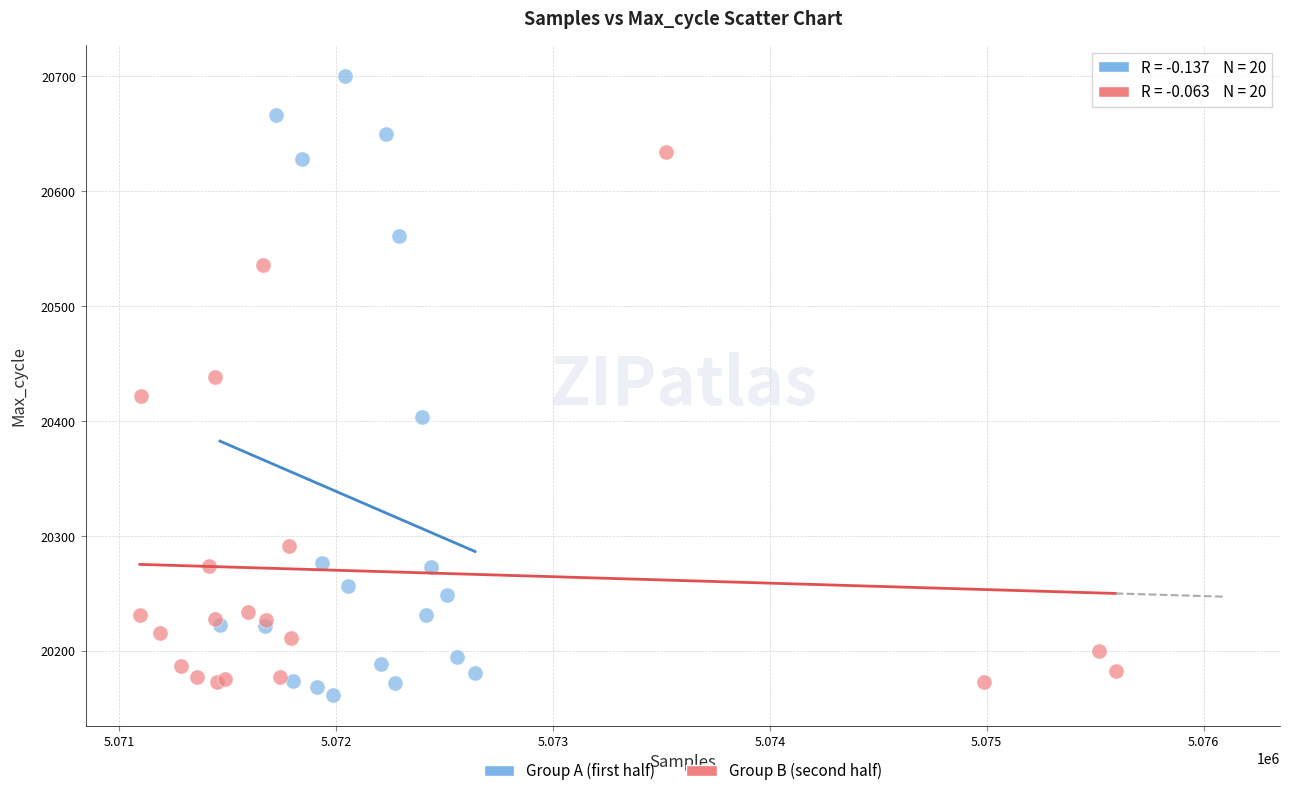

Which series has the largest Y range (max minus min)?

Group A (first half)